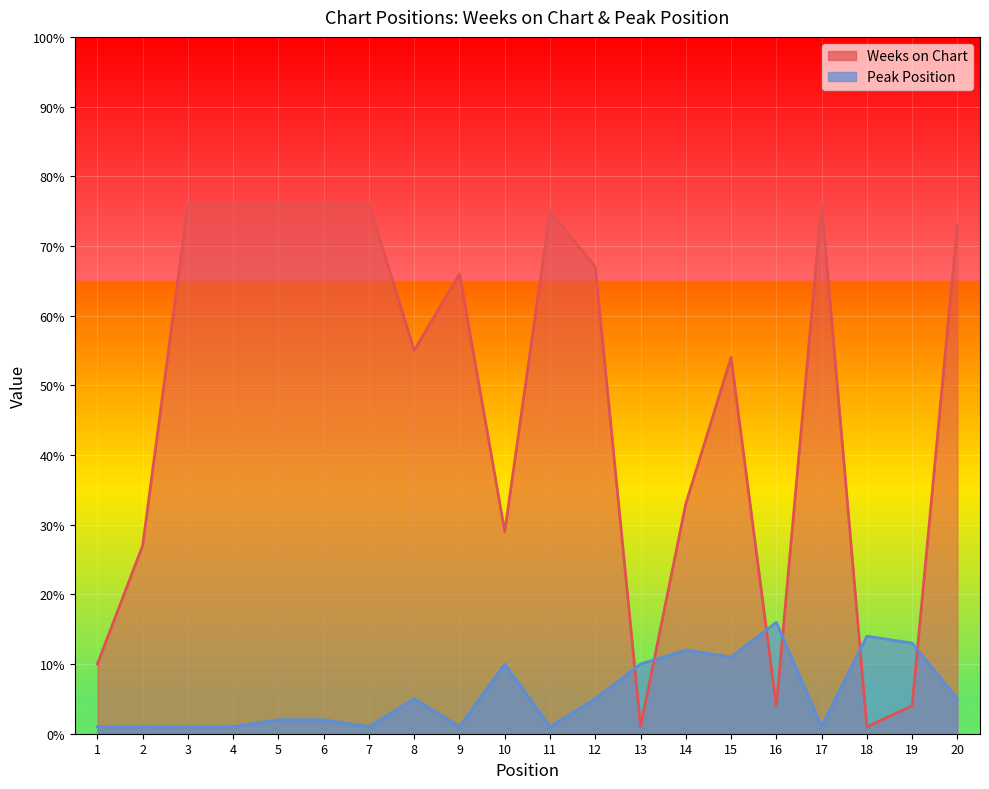

In Peak Position, how many points are higher than both neighbors (excluding endpoints)?

5